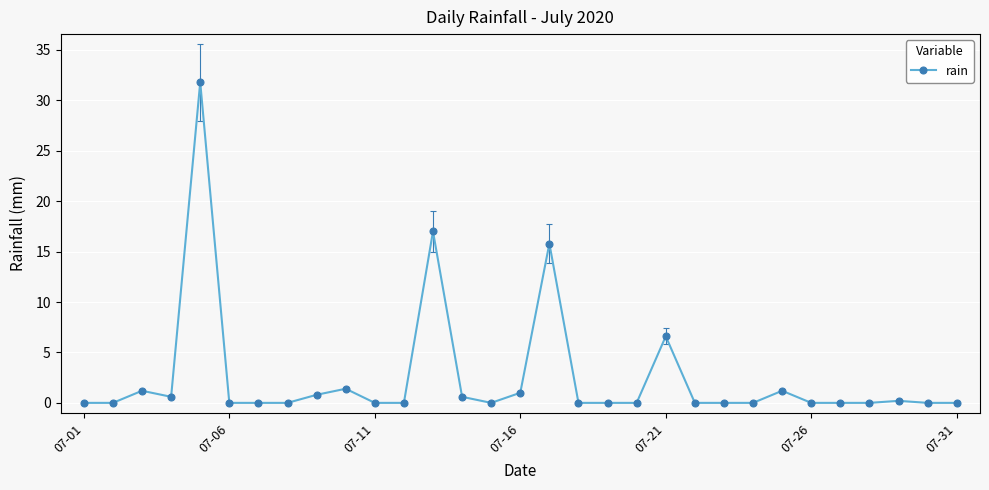

How many lines are shown in the chart?

1